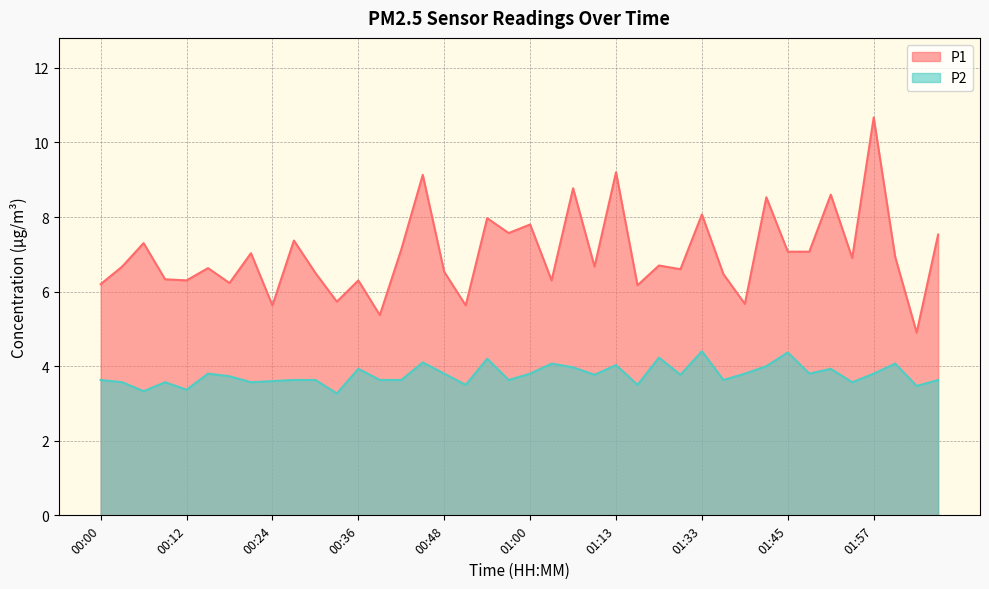

What is the difference between the maximum and minimum values in the P2 series?

1.1